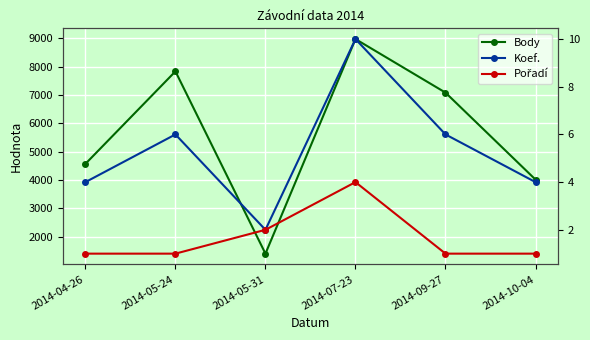

Between 2014-07-23 and 2014-04-26, which is larger?

2014-07-23